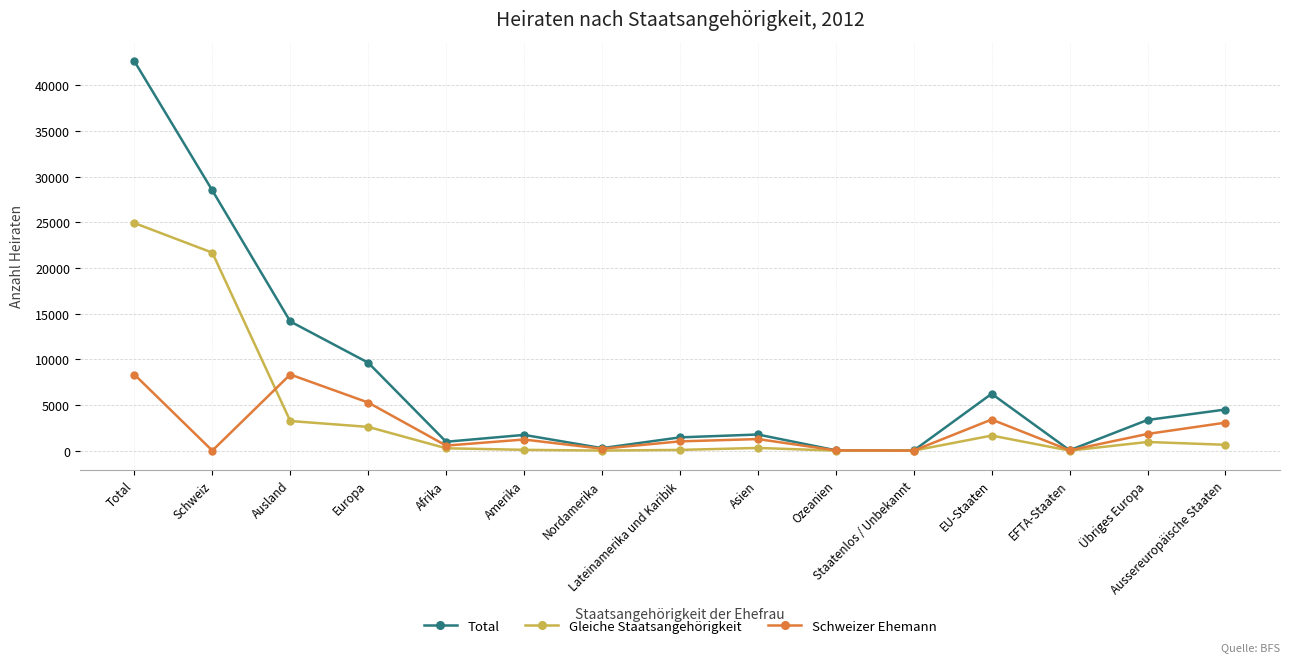

How many lines are shown in the chart?

3